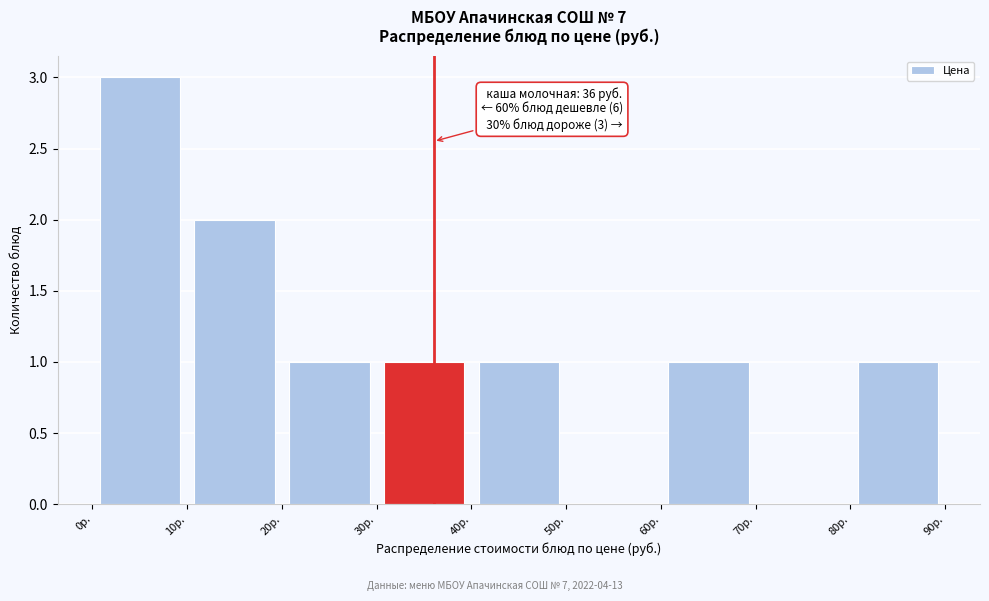

Over which range of the x-axis is the bar tallest?

0 to 10